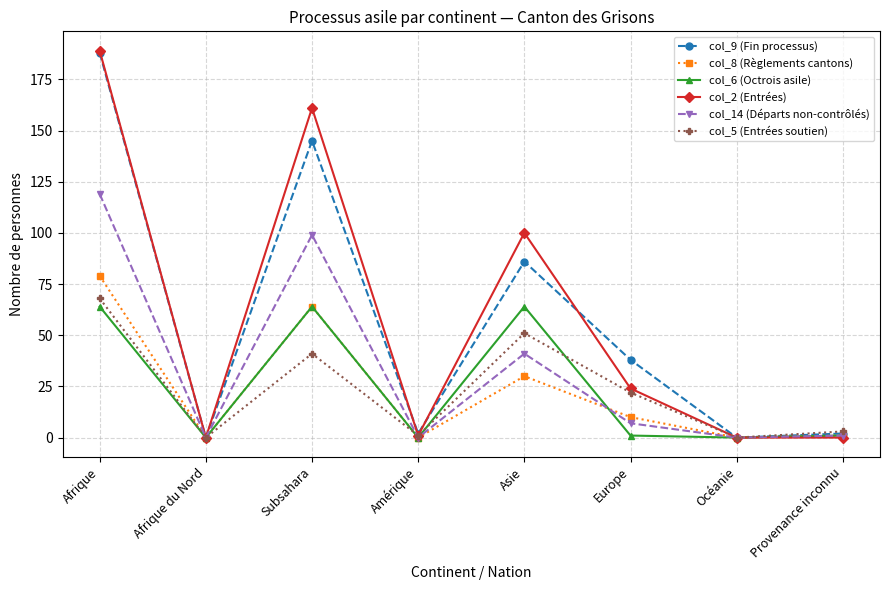

Where is the first local maximum for col_14 (Départs non-contrôlés)?

Subsahara